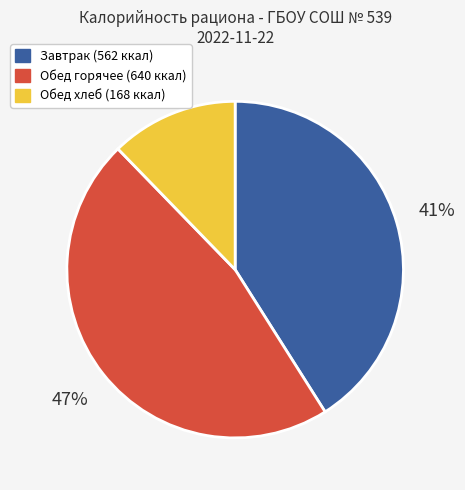

To the nearest percent, what is the average slice percentage?

33%